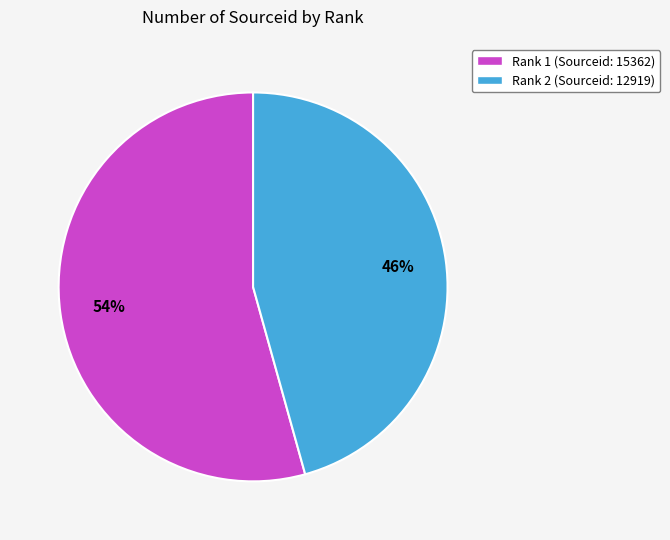

To the nearest percent, what is the average slice percentage?

50%